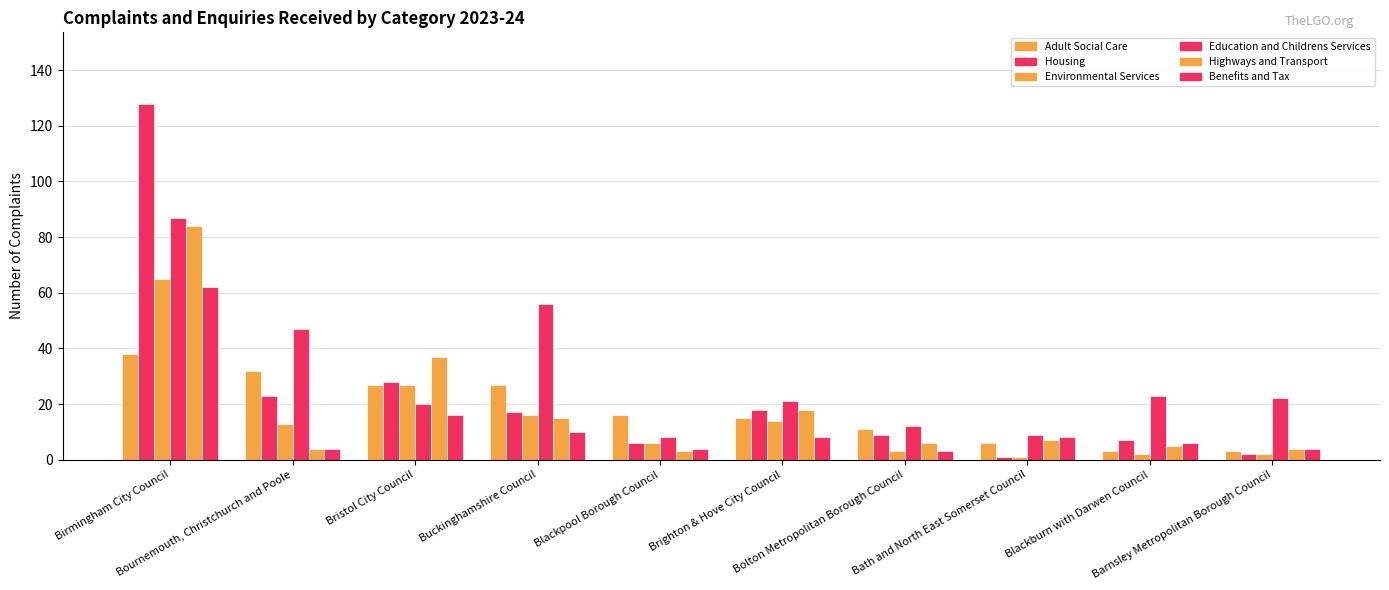

True or false: Highways and Transport has a value of 2 at Blackburn with Darwen Council.

False